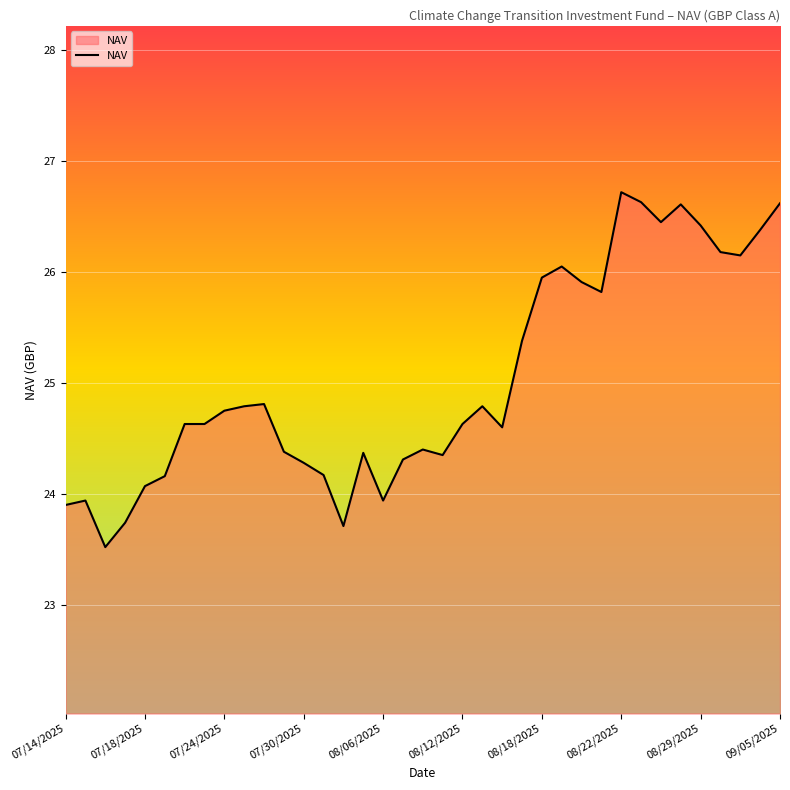

What is the smallest value displayed?

23.5